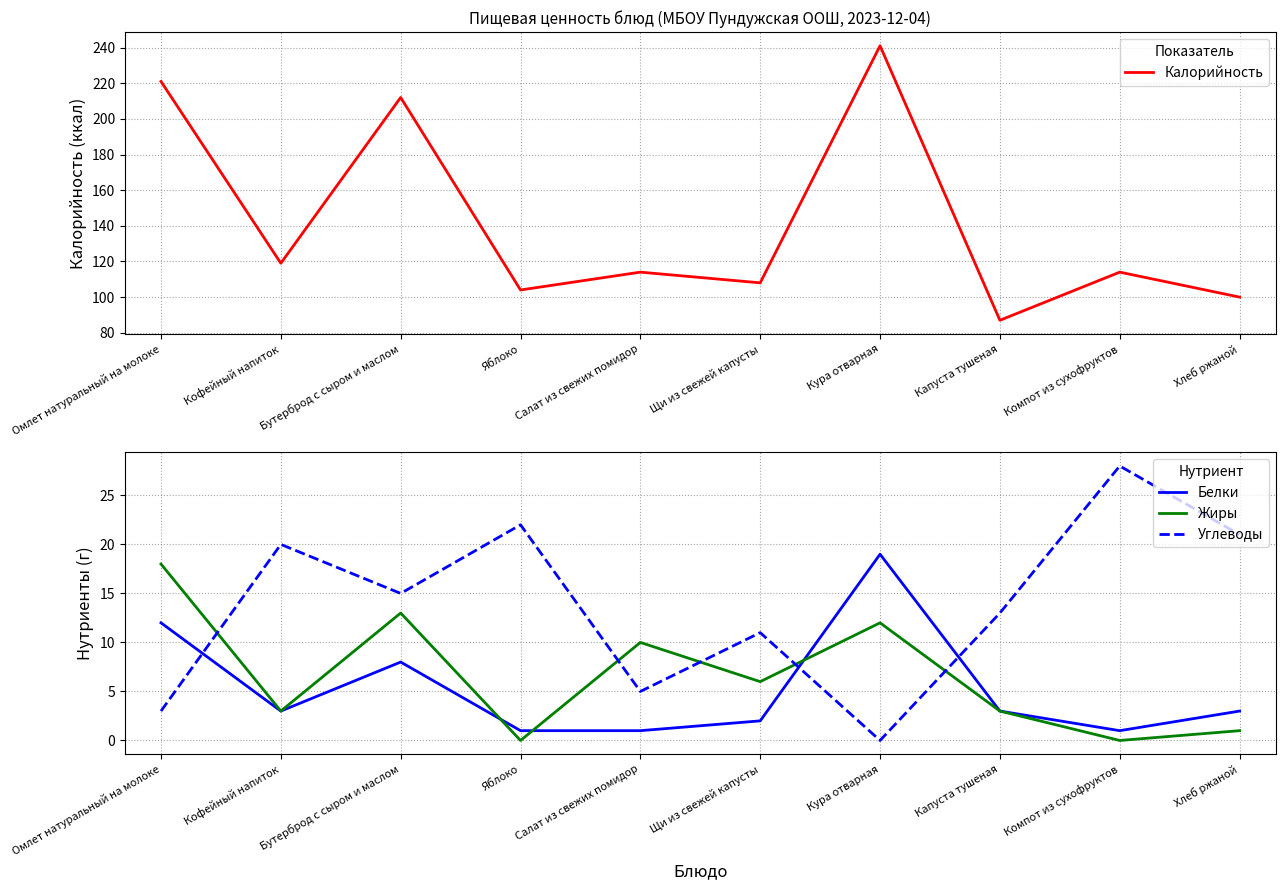

At which label does Жиры reach its peak?

Омлет натуральный на молоке